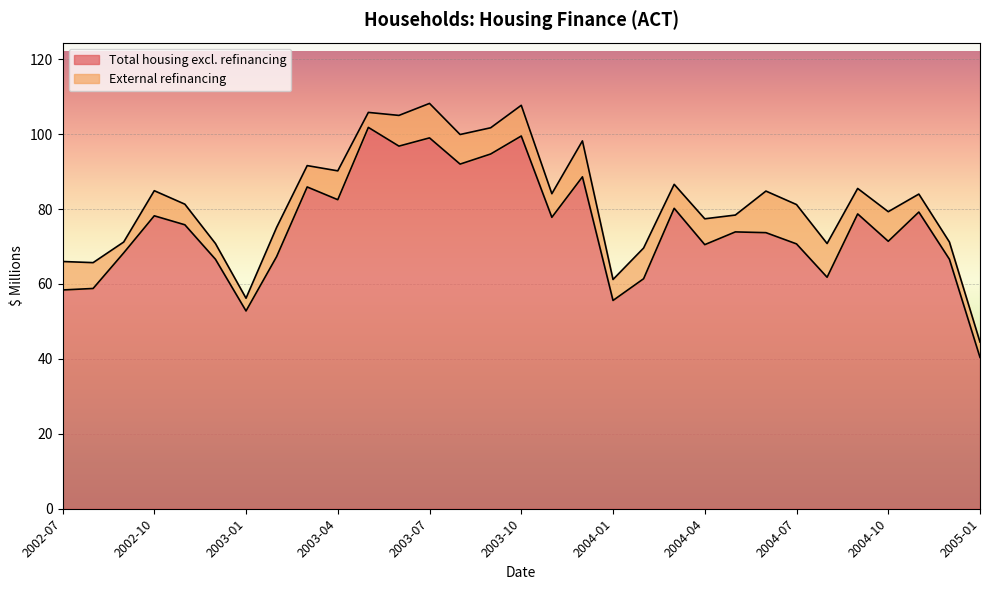

Does the chart display data point markers on the line(s)?

No